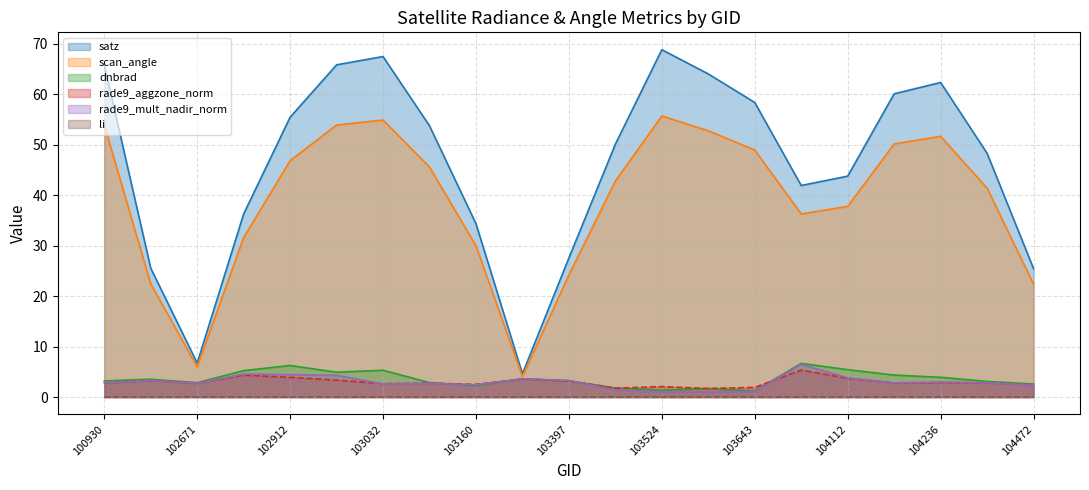

True or false: satz and rade9_mult_nadir_norm intersect in this chart.

False